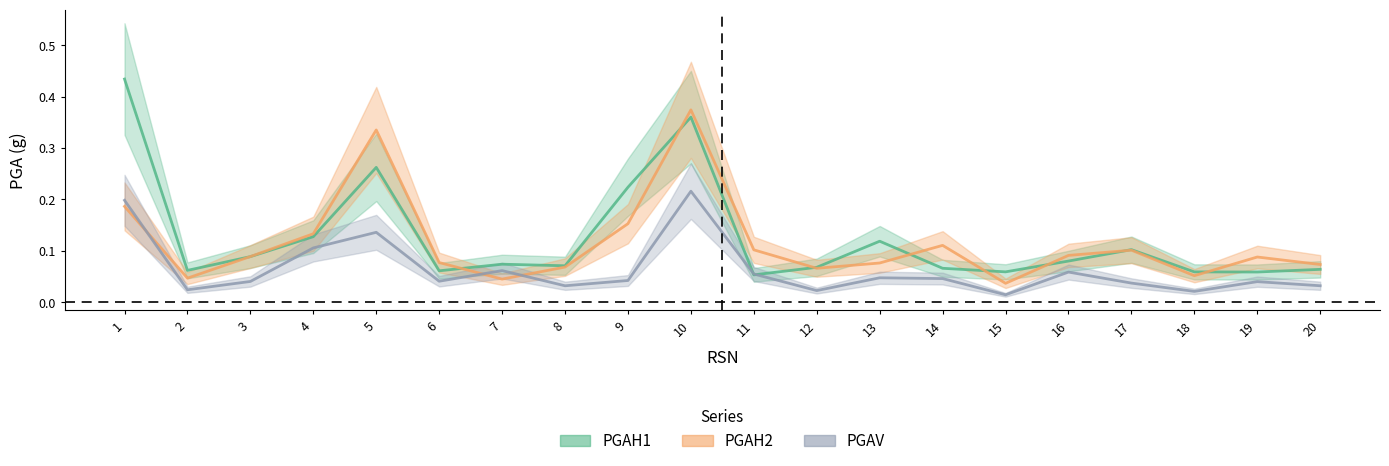

List the series in order of their overall mean, highest first.

PGAH1, PGAH2, PGAV